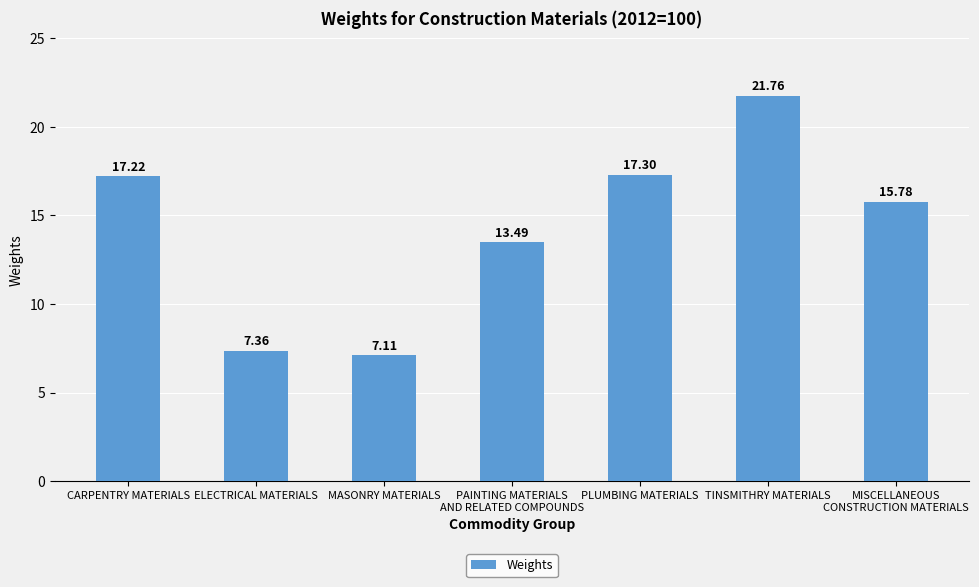

What is the average value?

14.3